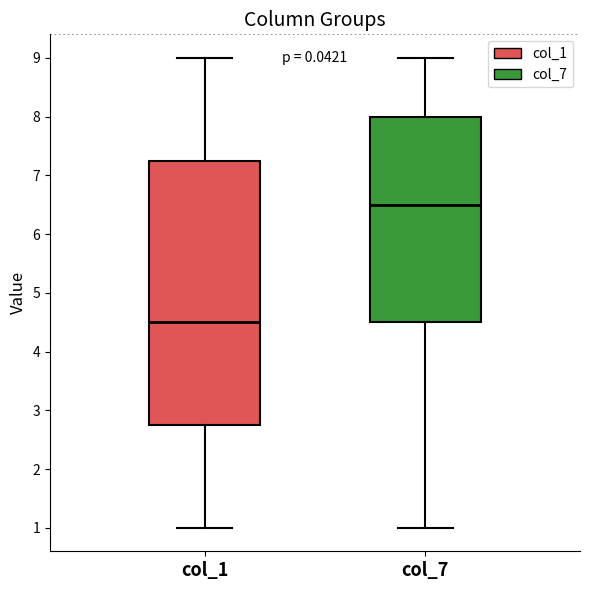

Reading left to right, transcribe this box plot: for each box, give where its median line is, the range the box spans, and where its two whiskers end, as read against the y-axis. The values are not printed on the chart, so give them approximately, as read against the axis.

col_1: median 4.5, box 2.8 to 7.3, whiskers 1.0 to 9.0
col_7: median 6.5, box 4.5 to 8.0, whiskers 1.0 to 9.0